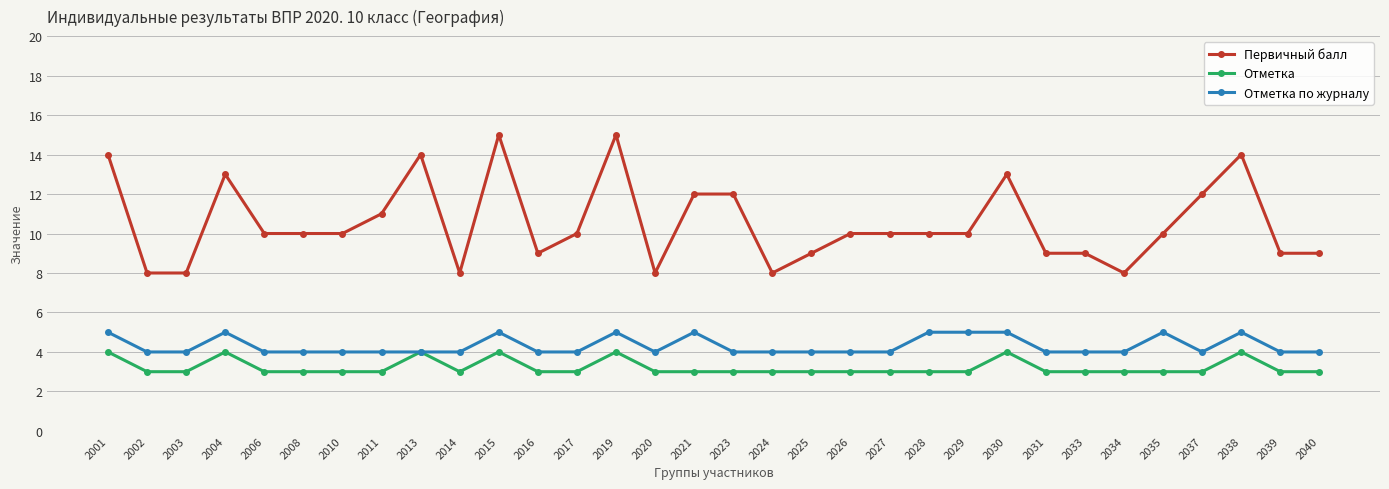

What is the maximum value shown in the chart?

15